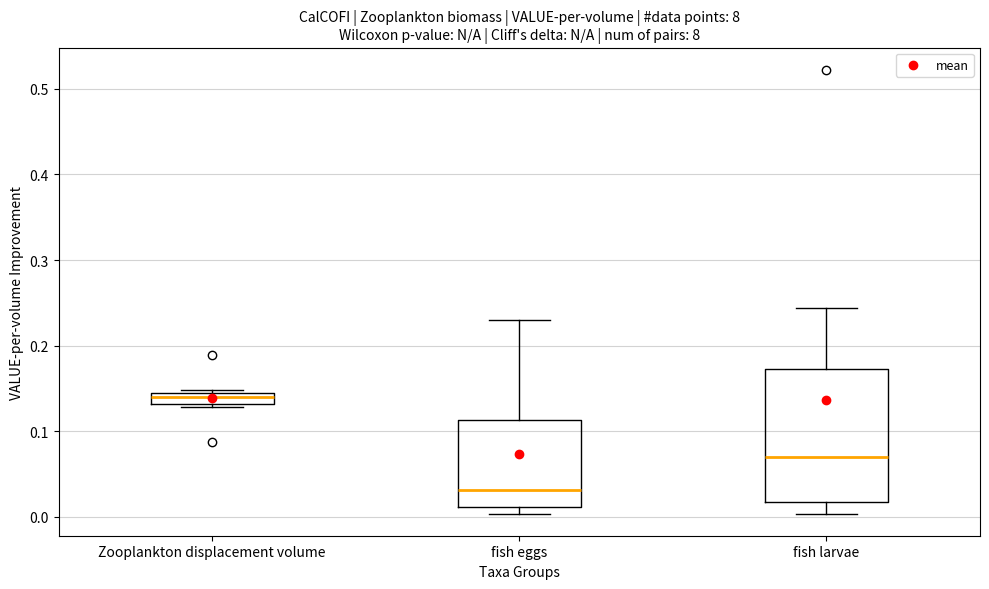

Which box has the highest median line?

Zooplankton displacement volume